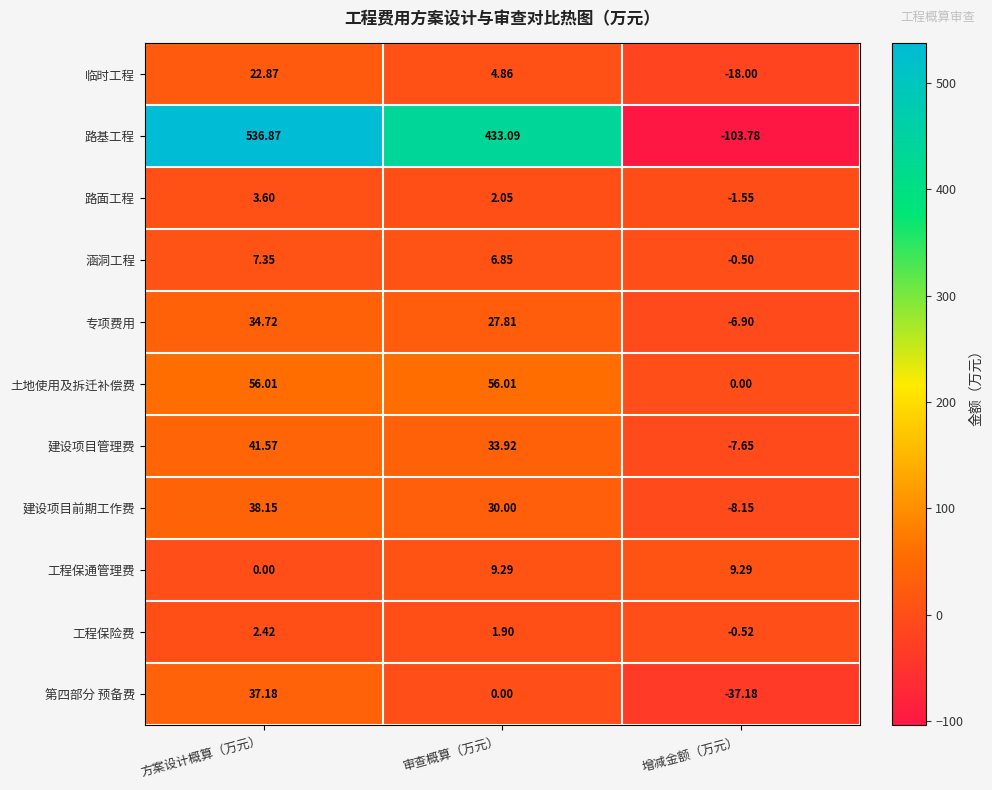

What is the spread (max minus min) of values at 审查概算（万元）?

433.1